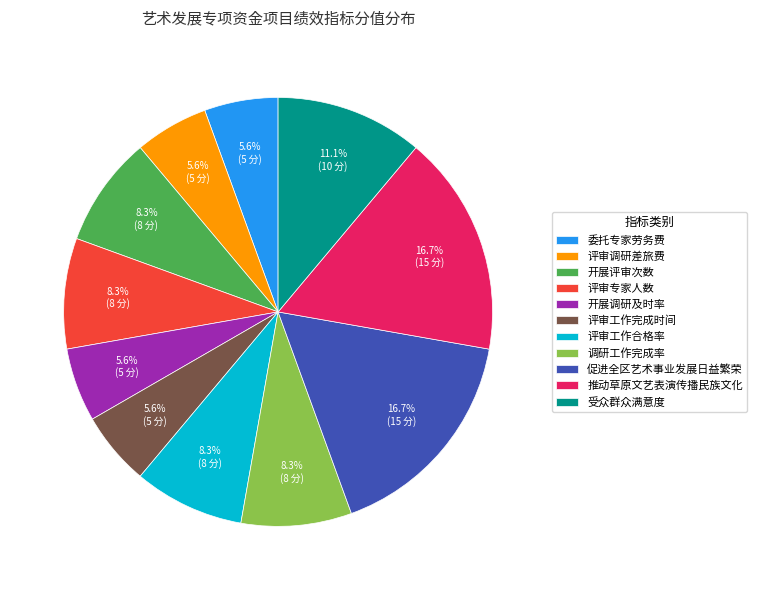

What is the ratio of the value at 评审工作合格率 to the value at 促进全区艺术事业发展日益繁荣?

0.5